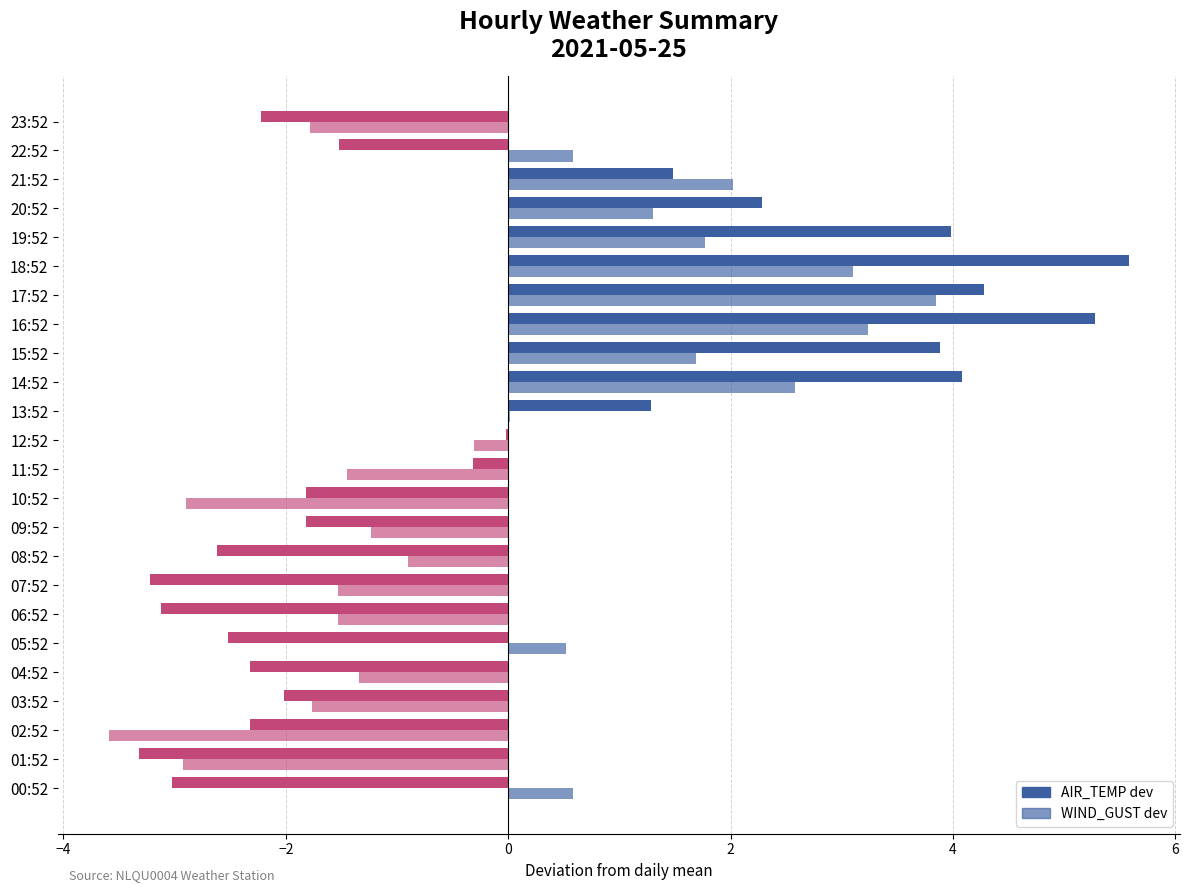

How many series are shown in this chart?

2